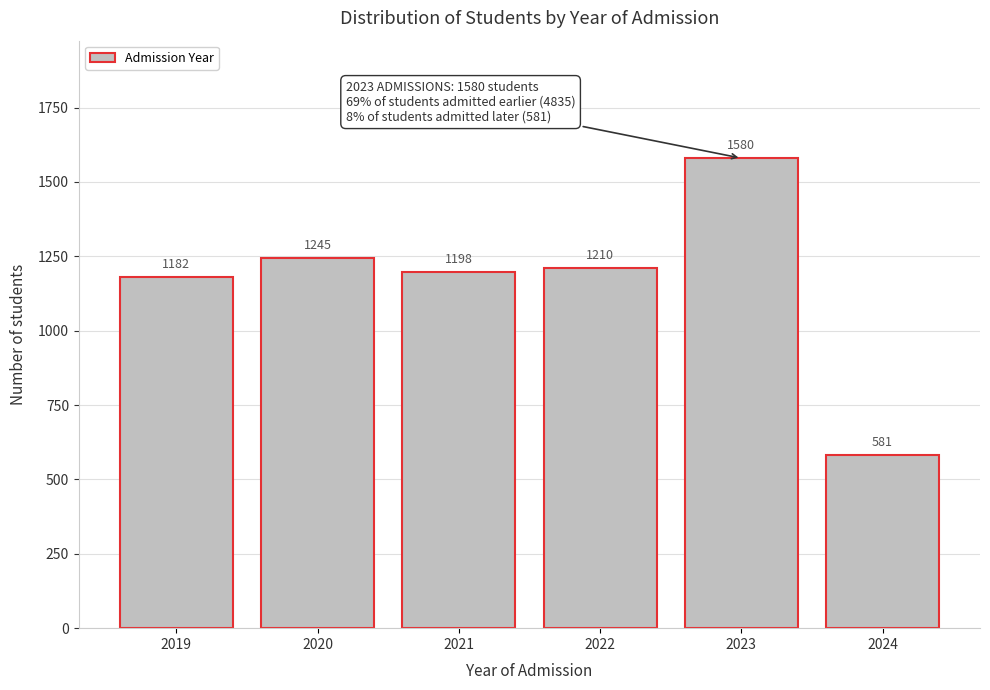

Reading left to right, what are all the values shown in this chart?

2019=1182	2020=1245	2021=1198	2022=1210	2023=1580	2024=581